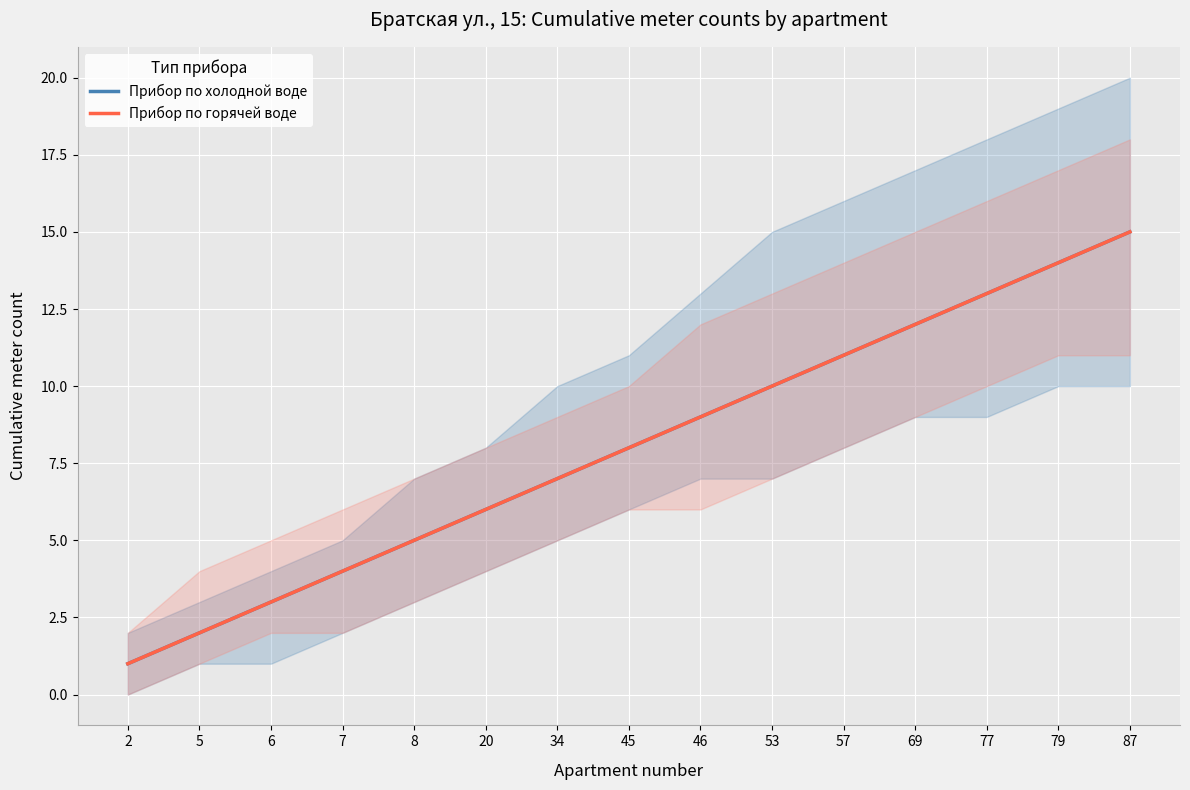

Is this an area chart (filled region under the line)?

No